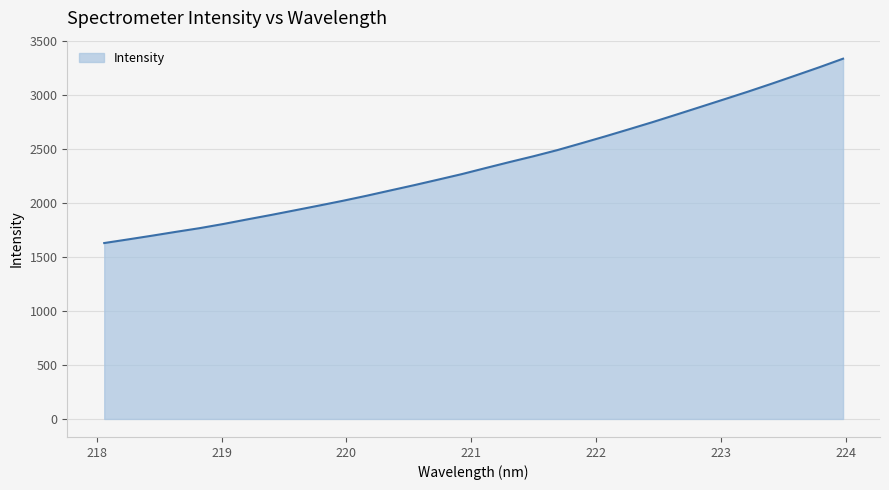

What is the difference between the maximum and minimum values?

1708.2